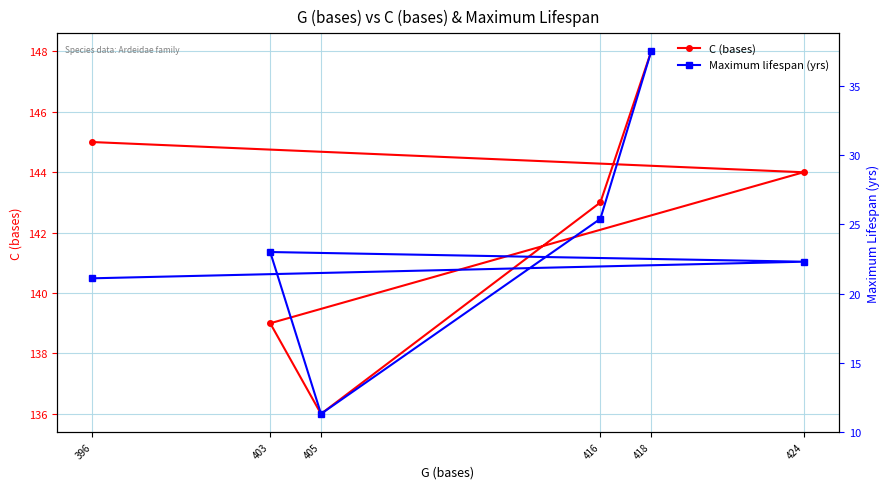

The Maximum lifespan (yrs) series shows 11.6 at 416. True or false?

False